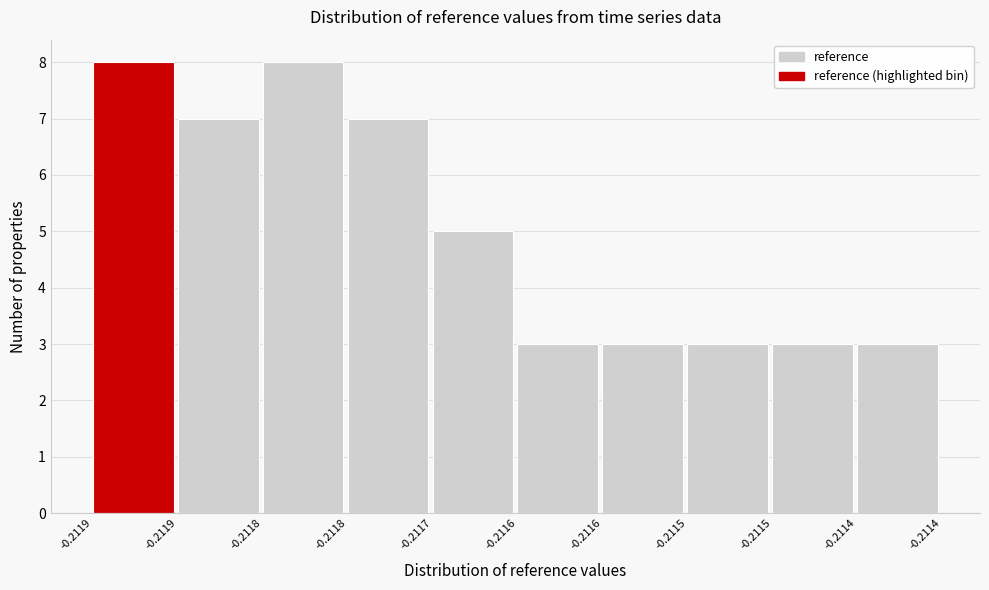

How many bars are there in total?

10